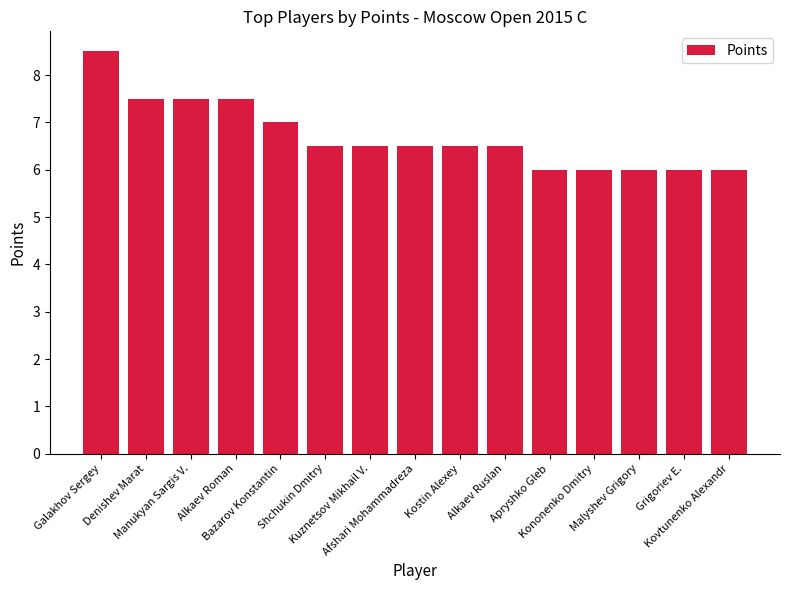

Count the number of data series in this chart.

1